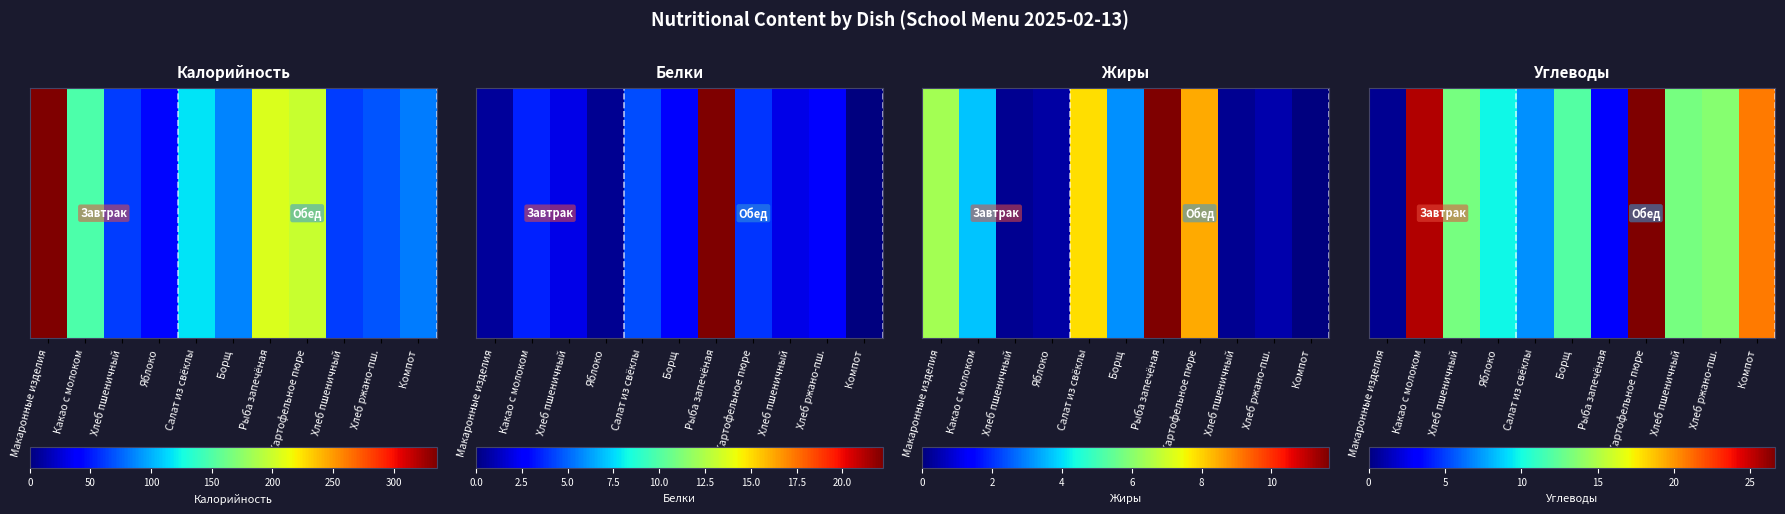

What is the sum of all values?

145.3